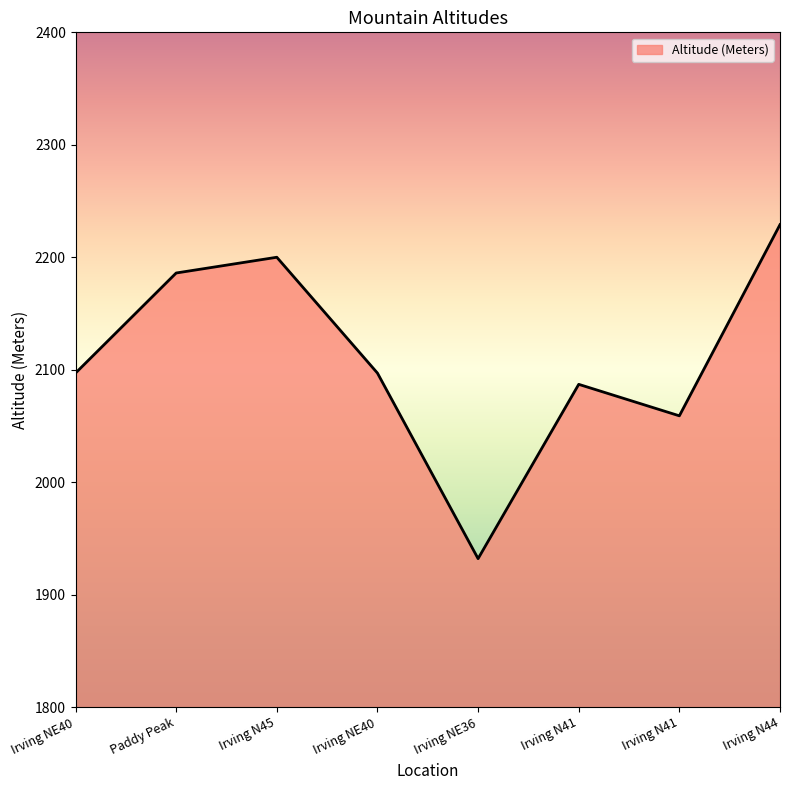

What is the label of the 5th point from the left?

Irving NE36